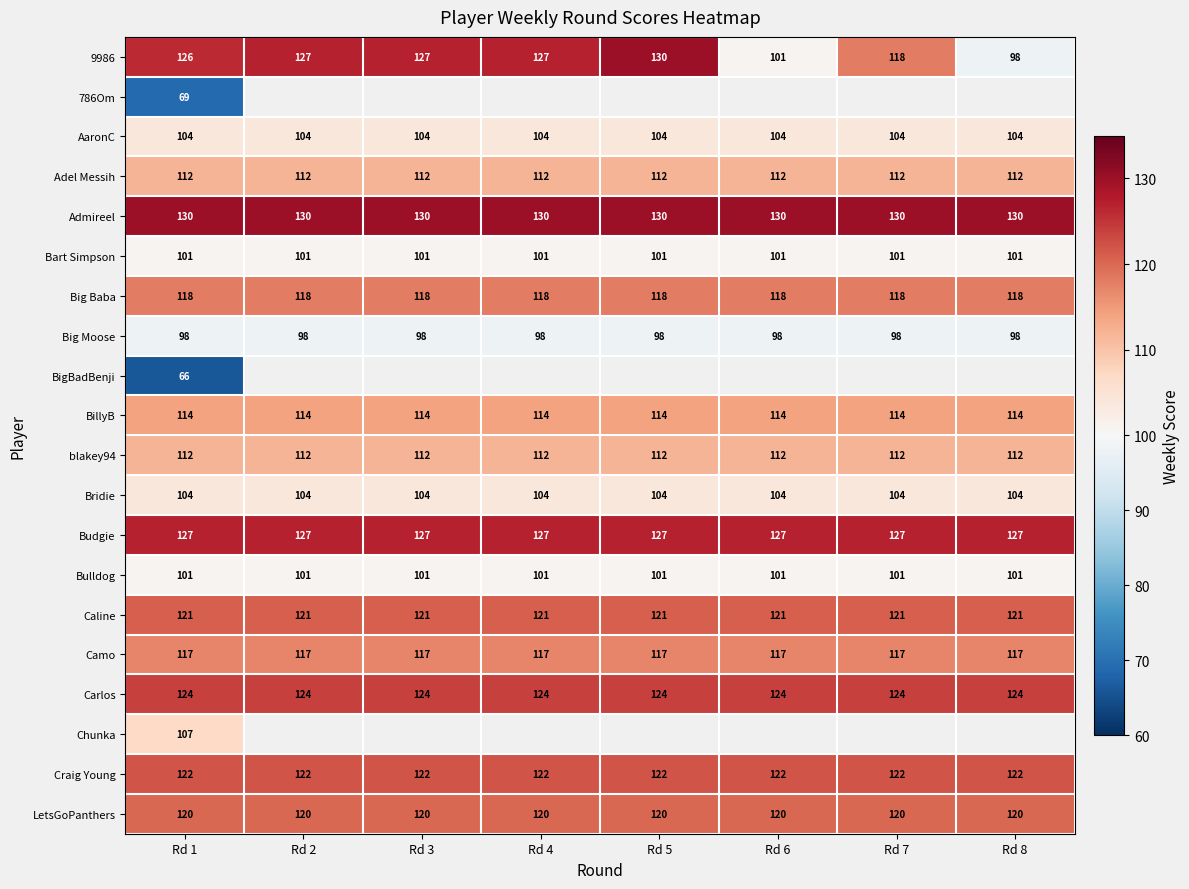

At how many categories does at least one series exceed 81?

8